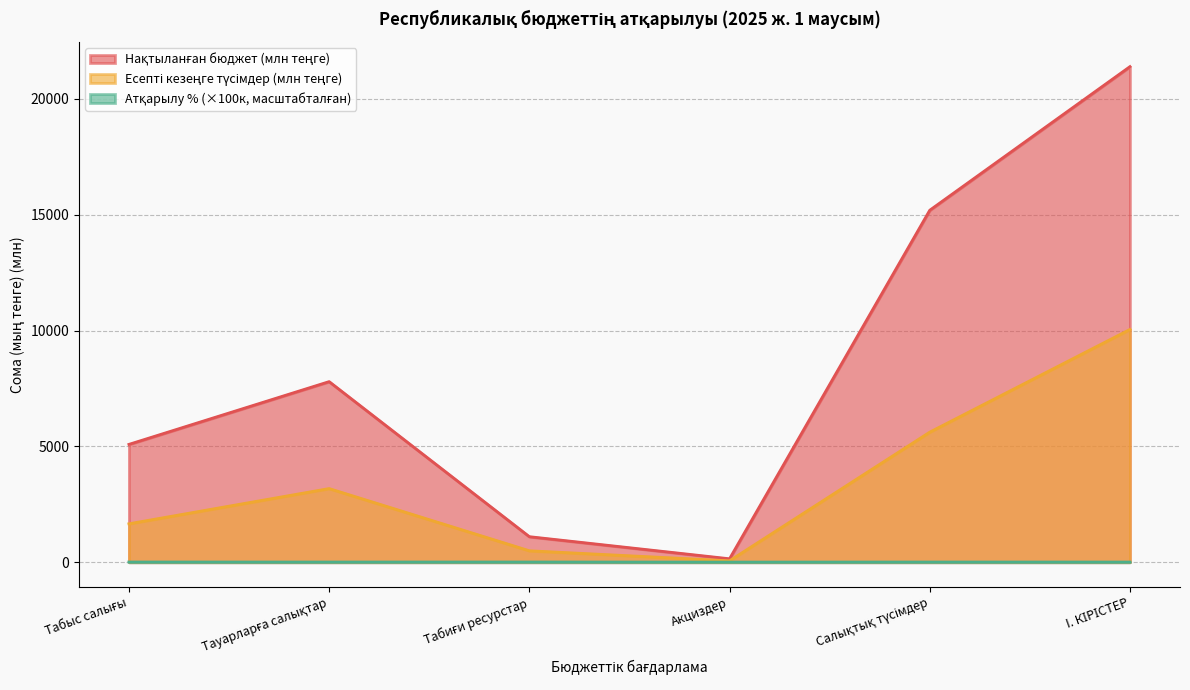

At which label does Есепті кезеңге түсімдер (төлемдер) reach its minimum?

Акциздер